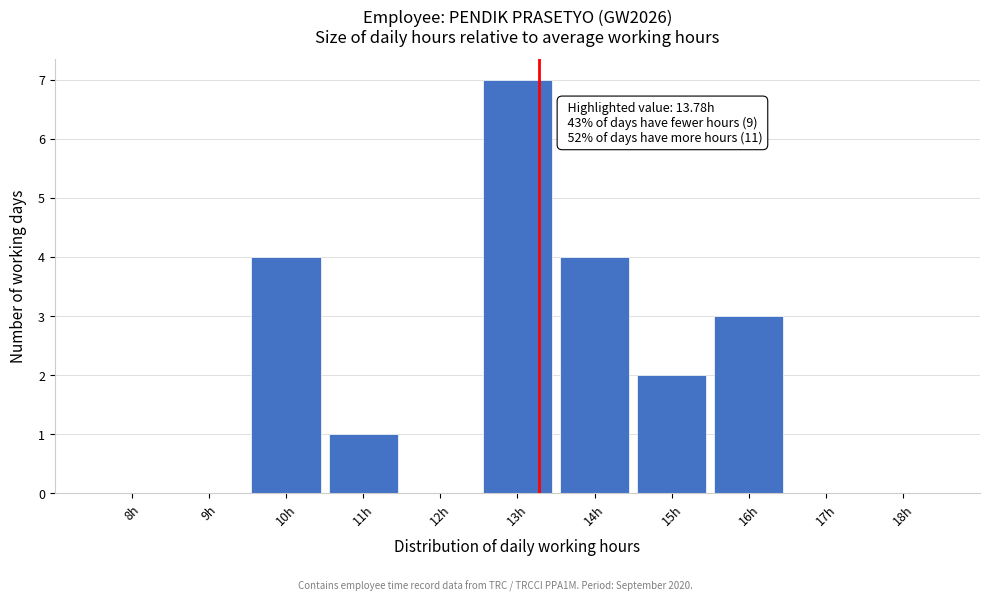

Reading left to right, list all the values displayed in this chart.

8h=0	9h=0	10h=4	11h=1	12h=0	13h=7	14h=4	15h=2	16h=3	17h=0	18h=0